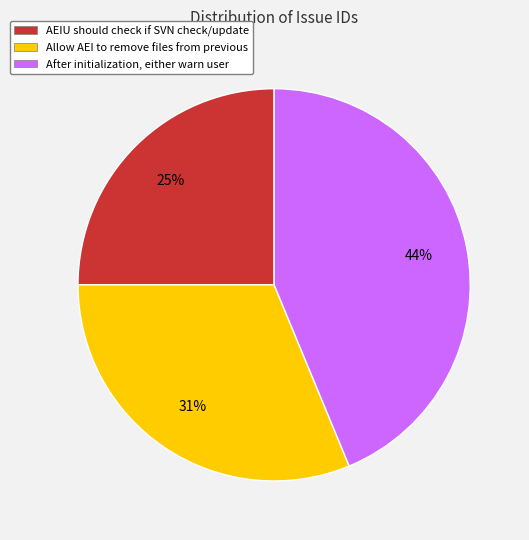

Which slice is the smallest?

AEIU should check if SVN check/update